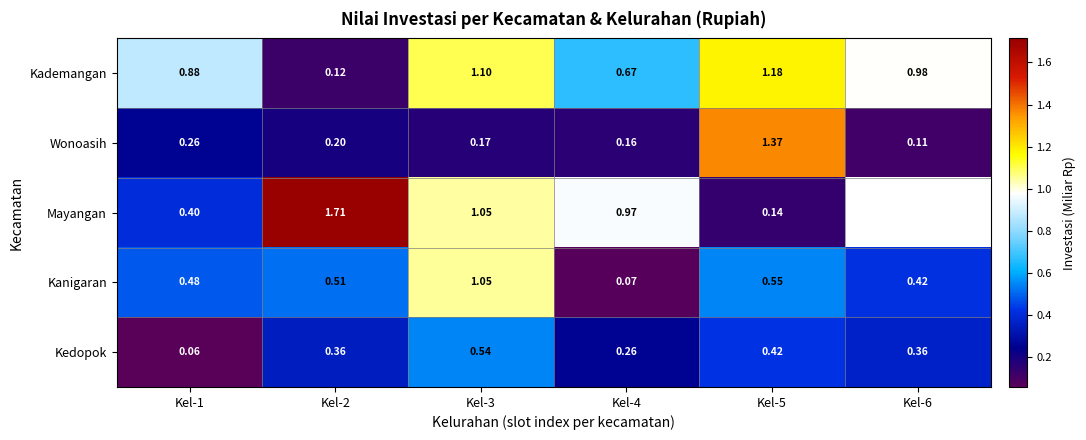

Where is Kademangan nearest to the value 0?

Kel-2